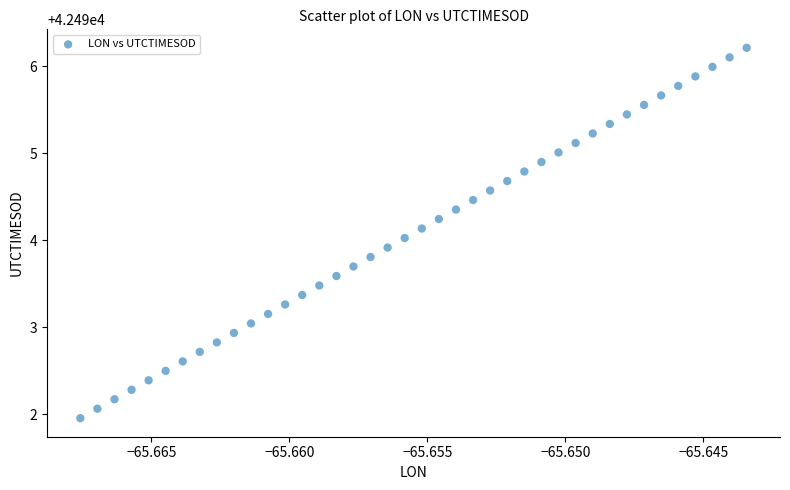

What is the range of Y values (max minus min)?

4.3